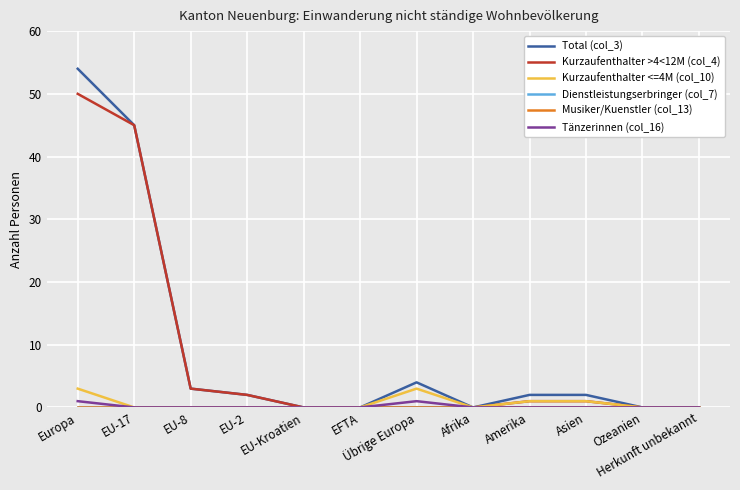

Is this an area chart (filled region under the line)?

No